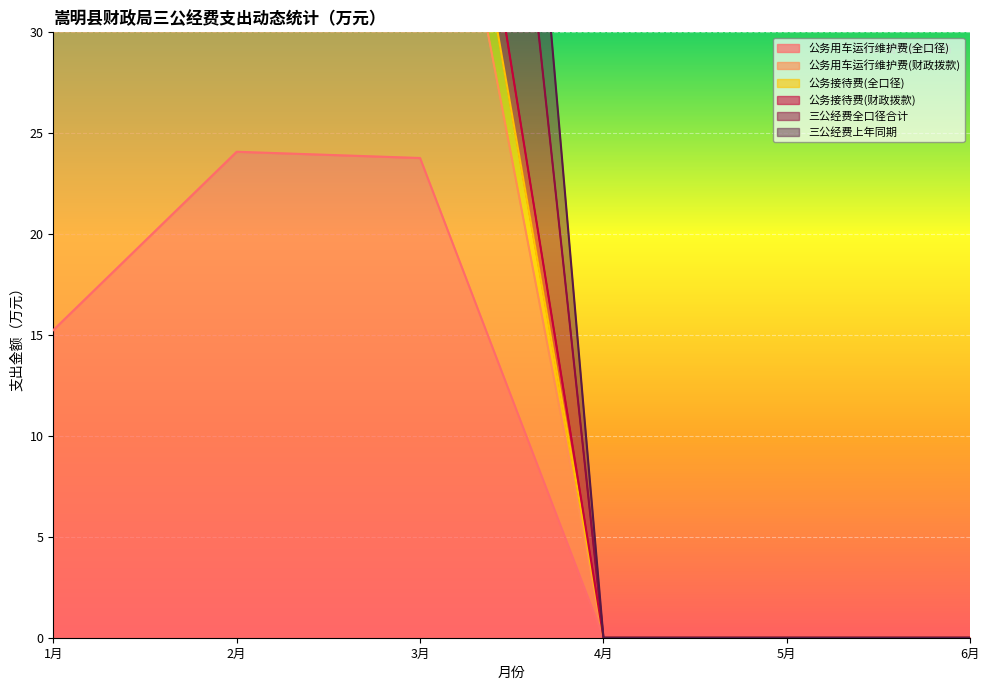

The value of 公务用车运行维护费(全口径) at 2月 is 24.1. True or false?

True